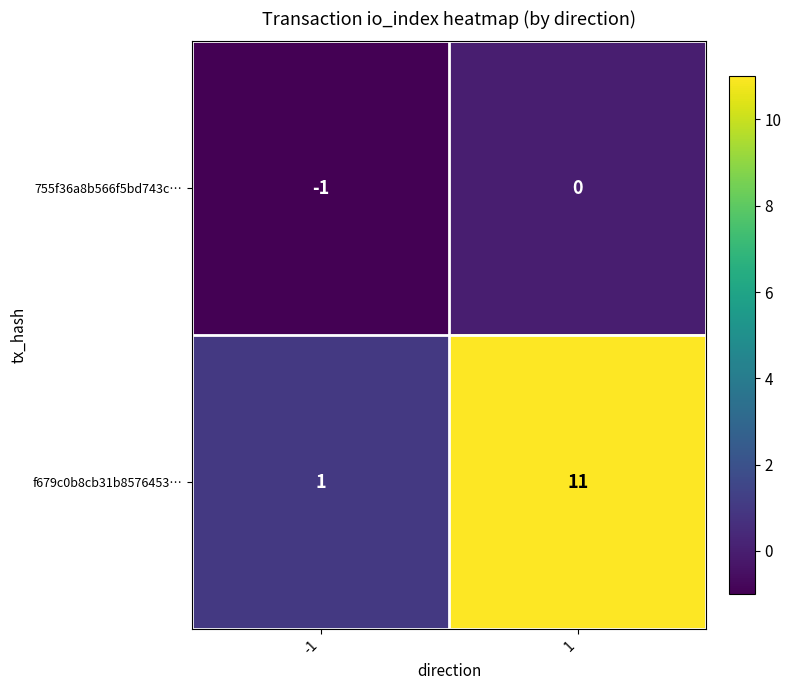

What is the total value across all series at 1?

11